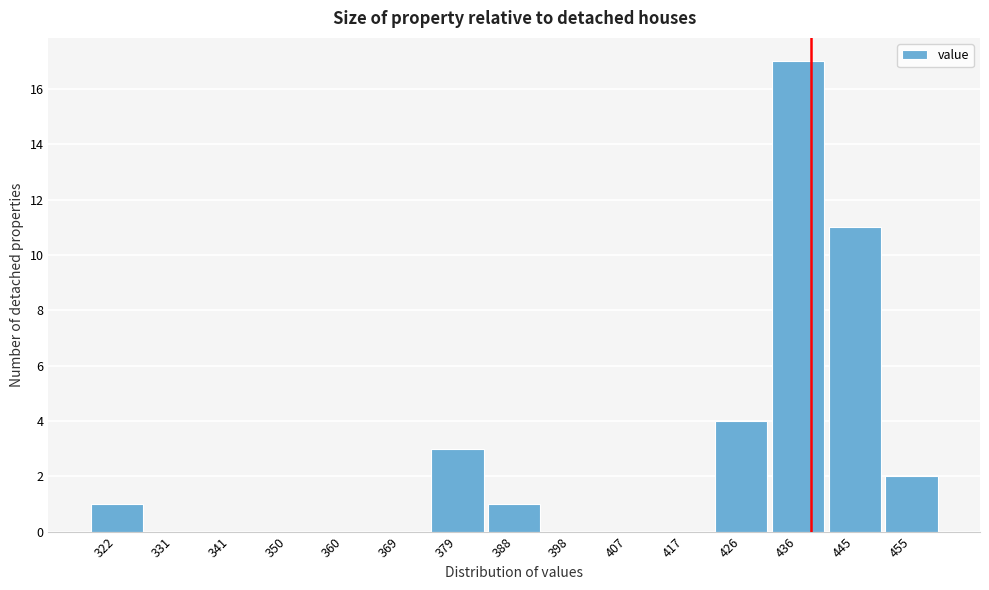

Reading left to right, what are all the values shown in this chart?

322=1	331=0	341=0	350=0	360=0	369=0	379=3	388=1	398=0	407=0	417=0	426=4	436=17	445=11	455=2